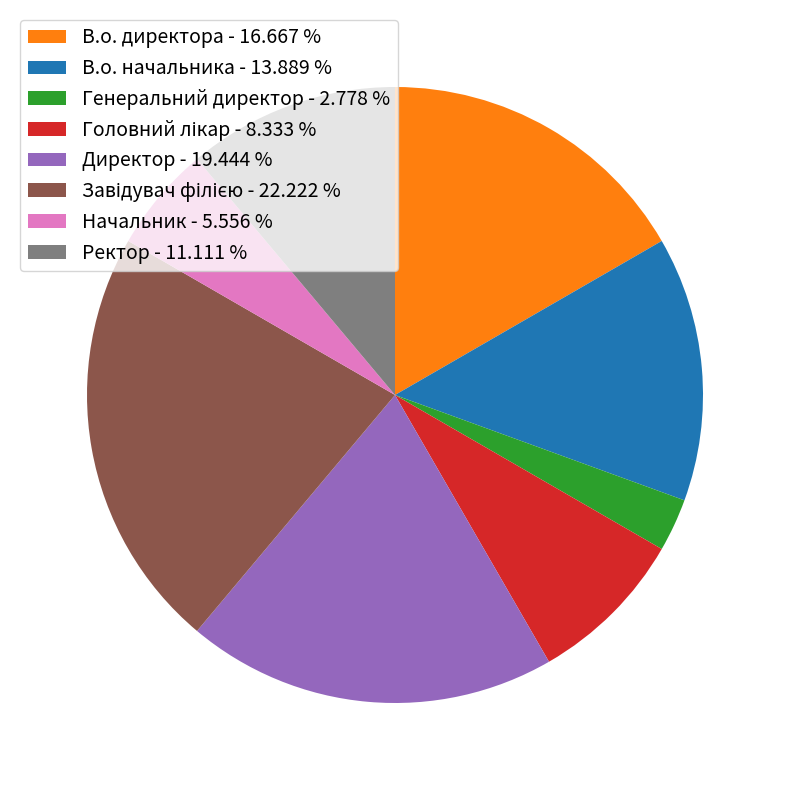

Which has a higher value, Начальник - 5.556 % or Ректор - 11.111 %?

Ректор - 11.111 %